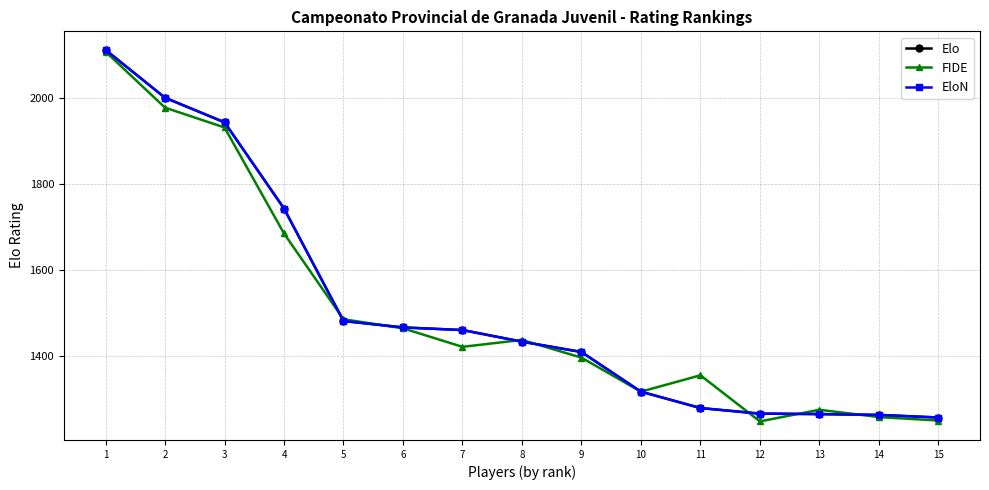

True or false: Elo and EloN cross at least once.

False